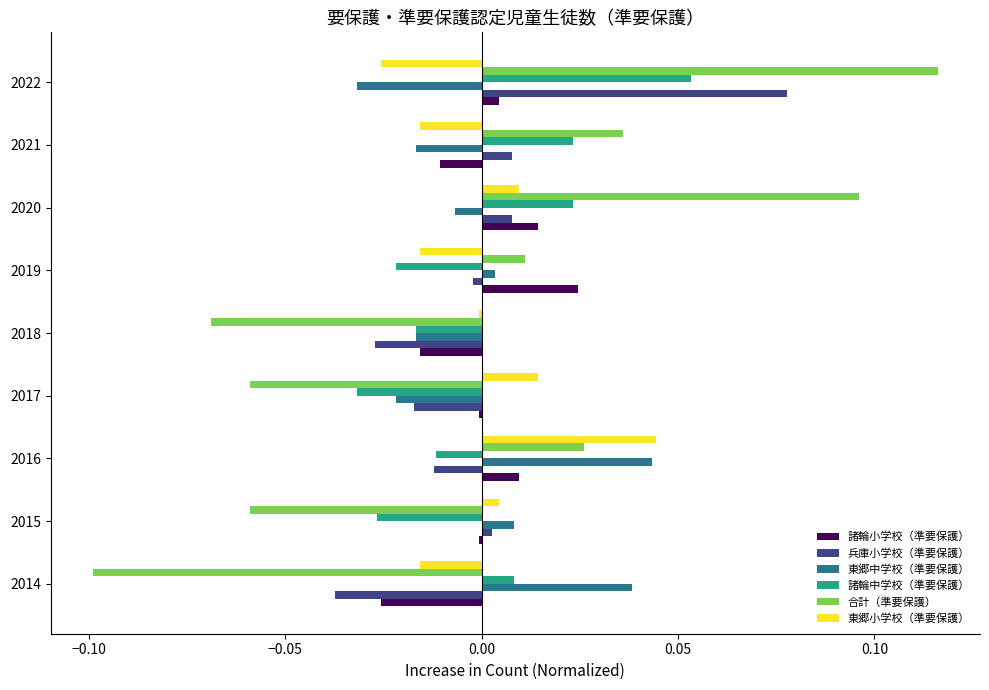

Count the number of categories in the chart.

9